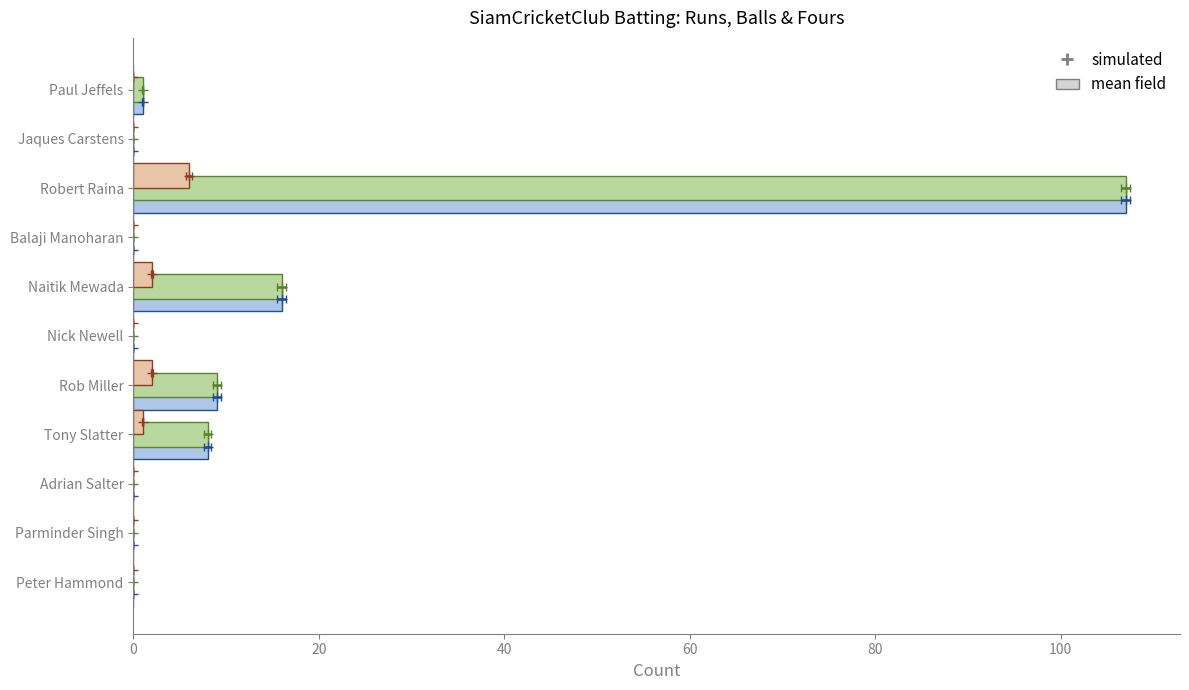

At which category does the chart reach its minimum across all series?

Jaques Carstens